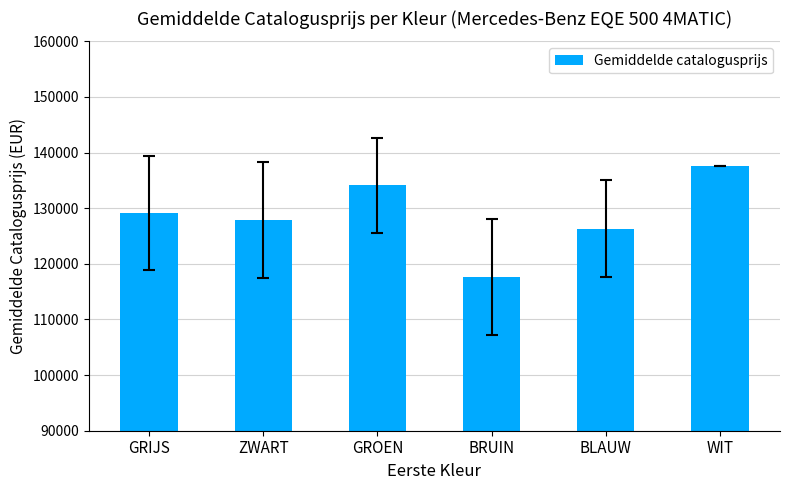

Reading right to left, what are all the values shown in this chart?

WIT=137631.0	BLAUW=126350.8	BRUIN=117658.0	GROEN=134113.0	ZWART=127906.0	GRIJS=129165.3